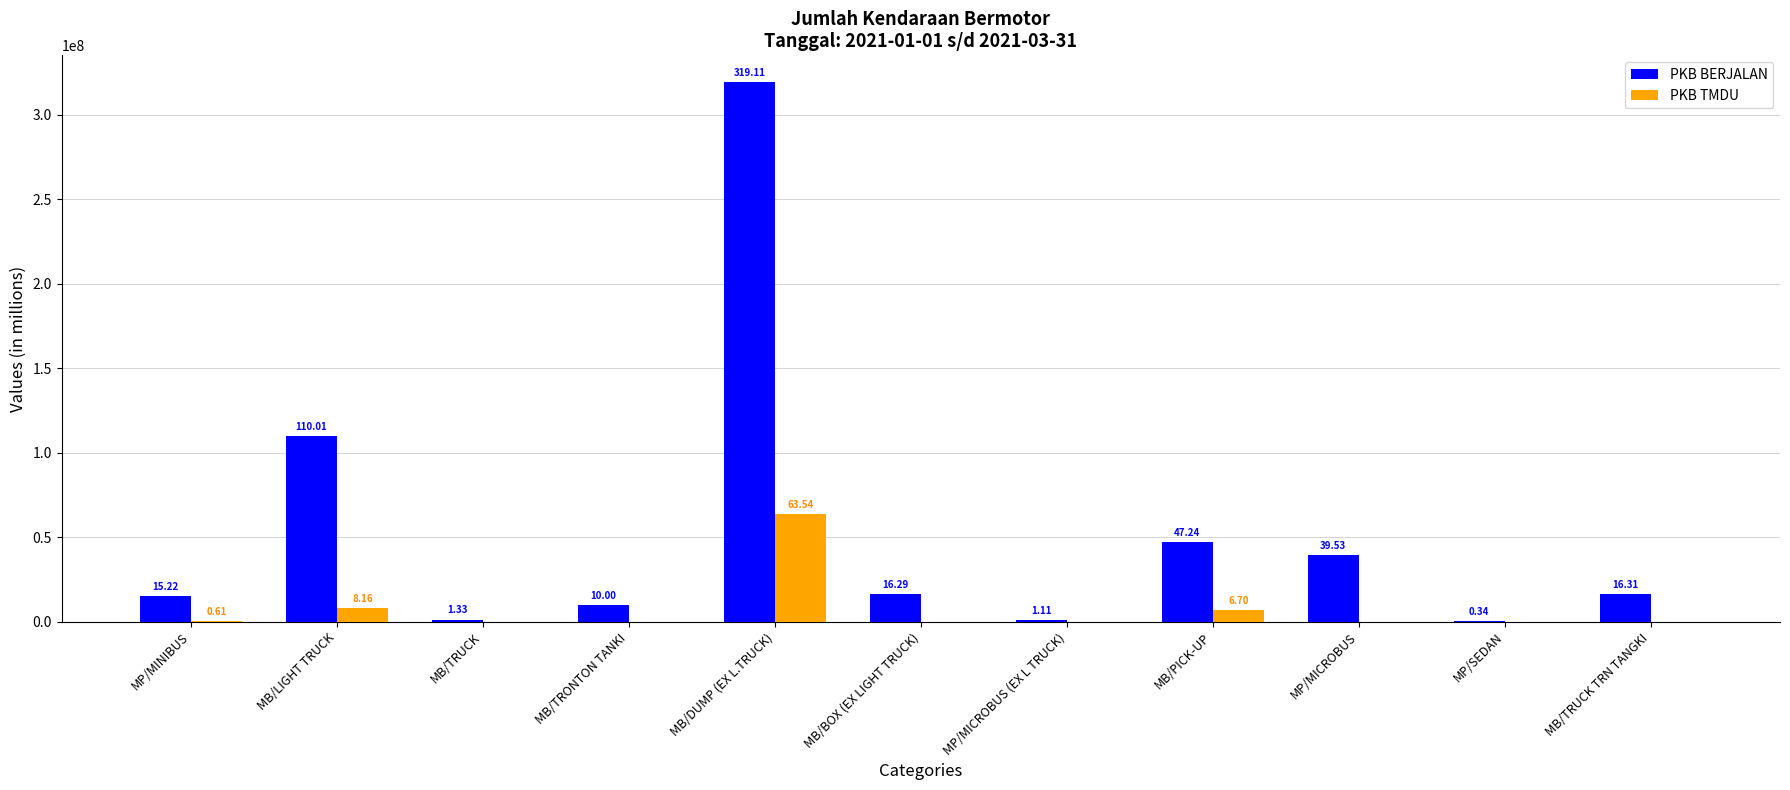

Which category has the lowest value in the PKB BERJALAN series?

MP/SEDAN